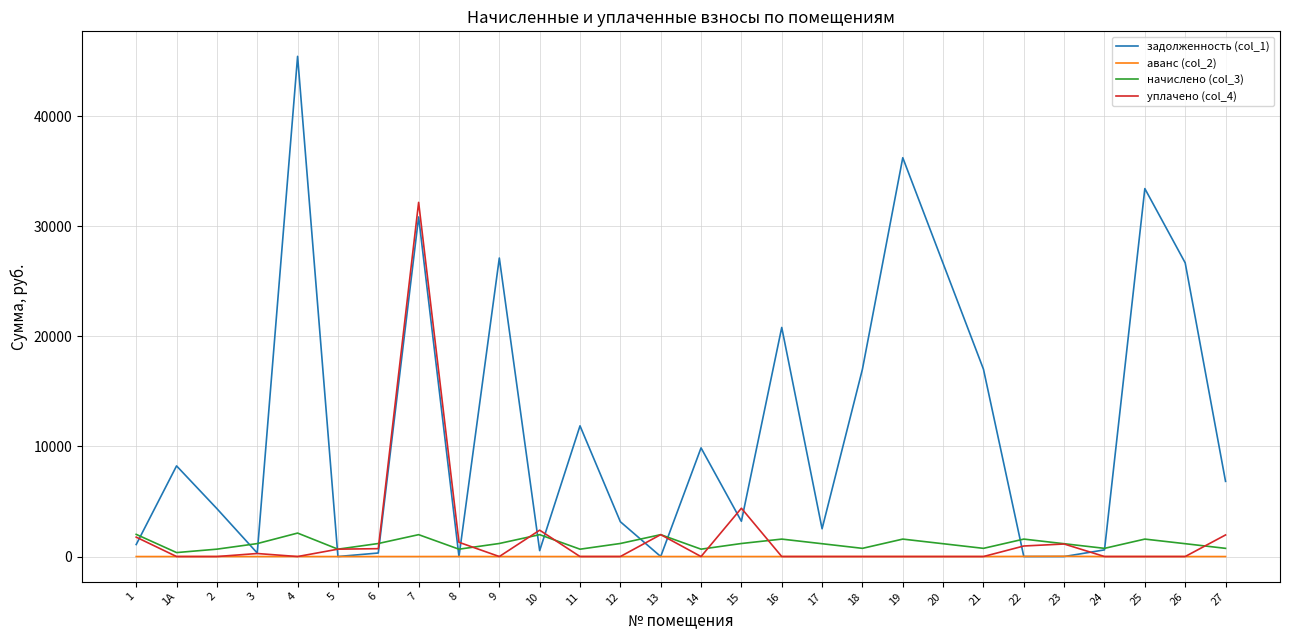

Which series has the widest spread of values?

задолженность (col_1)